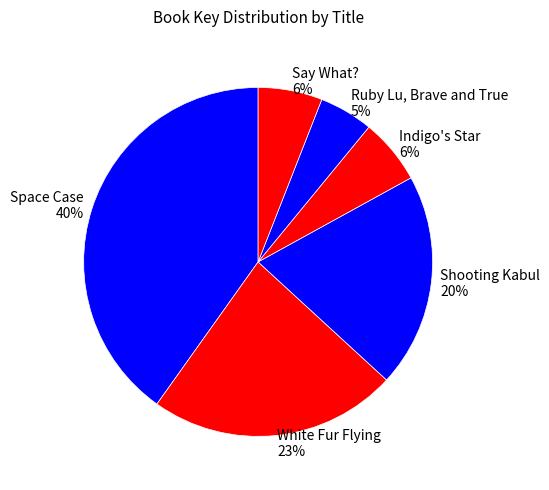

To the nearest percent, what is the difference between the largest and smallest slice percentages?

35%